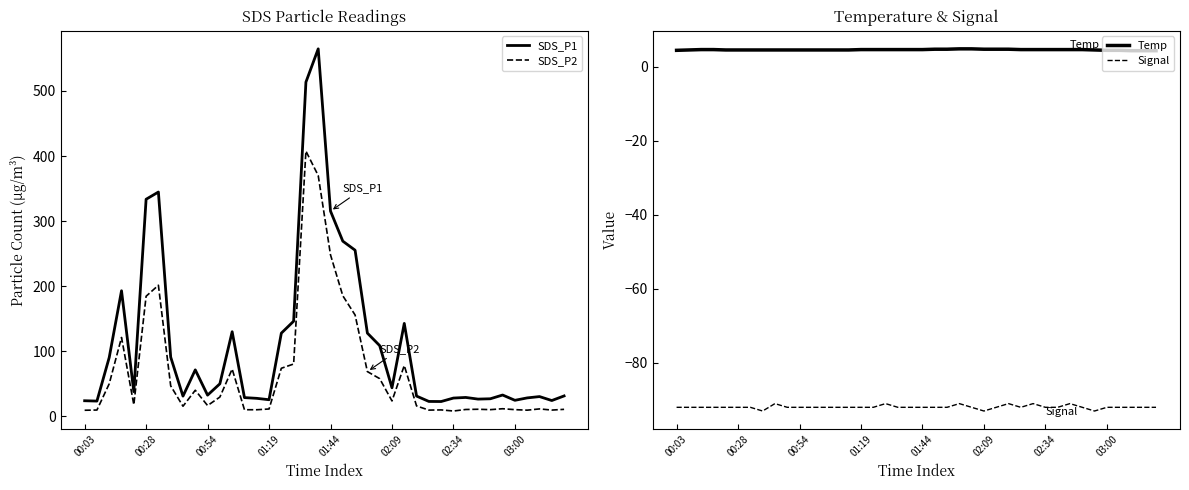

True or false: SDS_P1 and SDS_P2 intersect in this chart.

False